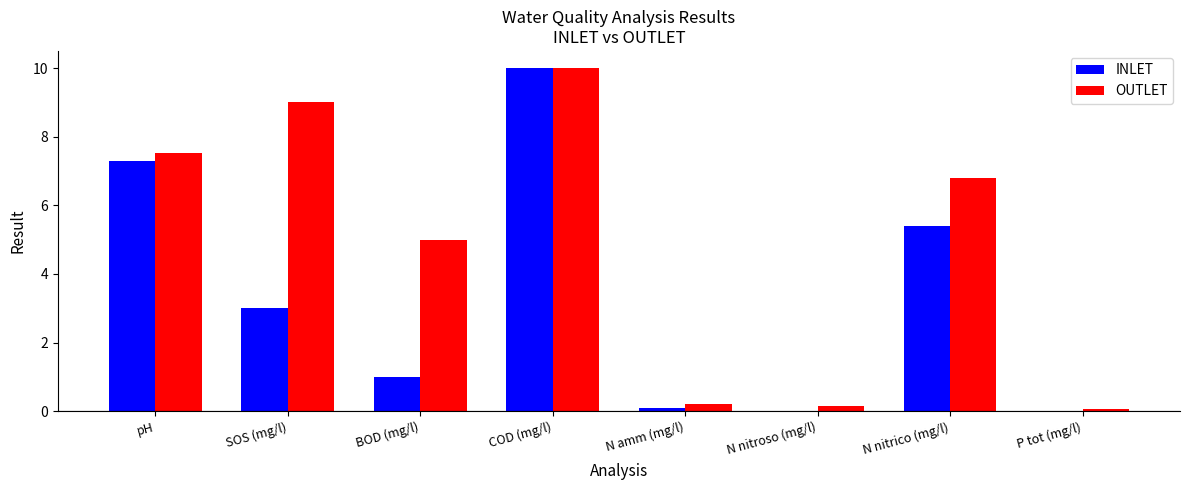

Are the bars horizontal?

No